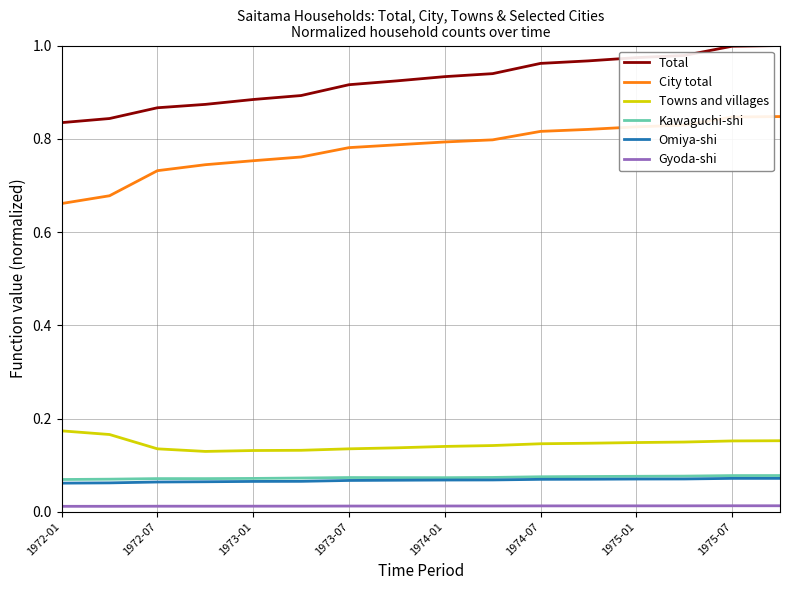

Which series has the largest total across all categories?

Total